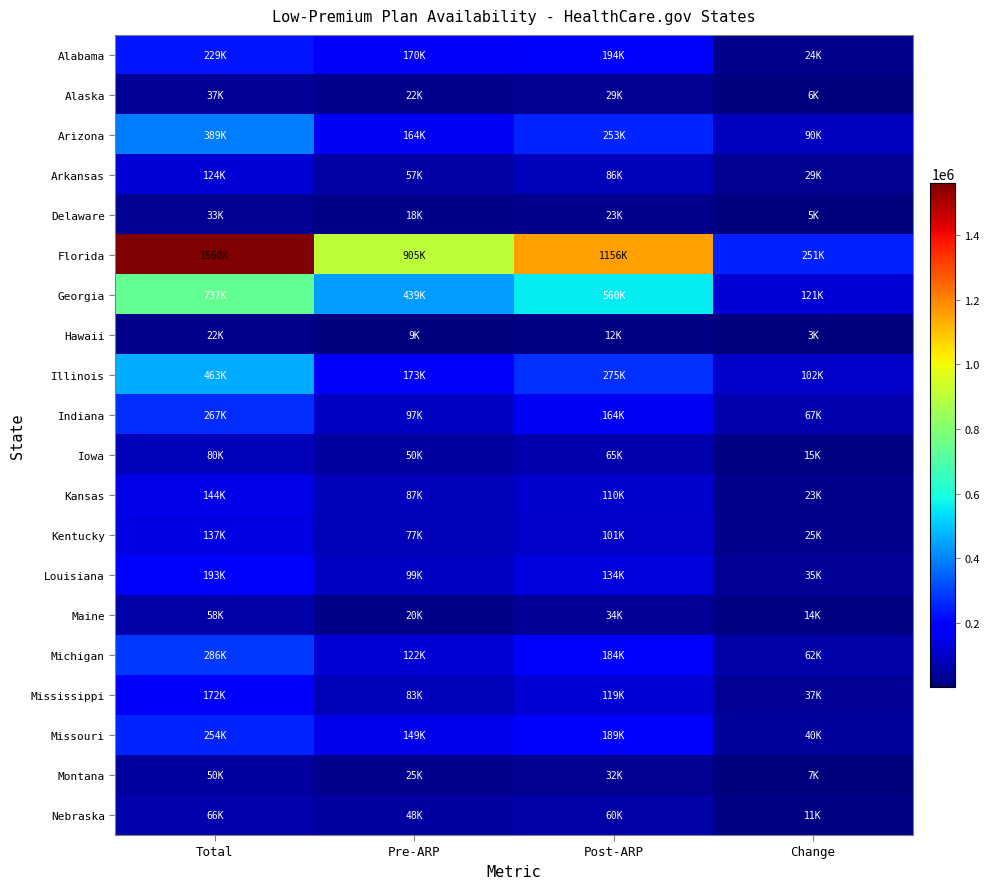

Reading right to left, transcribe all the data shown in this chart.

Alabama: Change=24000	Post-ARP=194000	Pre-ARP=170000	Total=229000
Alaska: Change=6000	Post-ARP=29000	Pre-ARP=22000	Total=37000
Arizona: Change=90000	Post-ARP=253000	Pre-ARP=164000	Total=389000
Arkansas: Change=29000	Post-ARP=86000	Pre-ARP=57000	Total=124000
Delaware: Change=5000	Post-ARP=23000	Pre-ARP=18000	Total=33000
Florida: Change=251000	Post-ARP=1156000	Pre-ARP=905000	Total=1560000
Georgia: Change=121000	Post-ARP=560000	Pre-ARP=439000	Total=737000
Hawaii: Change=3000	Post-ARP=12000	Pre-ARP=9000	Total=22000
Illinois: Change=102000	Post-ARP=275000	Pre-ARP=173000	Total=463000
Indiana: Change=67000	Post-ARP=164000	Pre-ARP=97000	Total=267000
Iowa: Change=15000	Post-ARP=65000	Pre-ARP=50000	Total=80000
Kansas: Change=23000	Post-ARP=110000	Pre-ARP=87000	Total=144000
Kentucky: Change=25000	Post-ARP=101000	Pre-ARP=77000	Total=137000
Louisiana: Change=35000	Post-ARP=134000	Pre-ARP=99000	Total=193000
Maine: Change=14000	Post-ARP=34000	Pre-ARP=20000	Total=58000
Michigan: Change=62000	Post-ARP=184000	Pre-ARP=122000	Total=286000
Mississippi: Change=37000	Post-ARP=119000	Pre-ARP=83000	Total=172000
Missouri: Change=40000	Post-ARP=189000	Pre-ARP=149000	Total=254000
Montana: Change=7000	Post-ARP=32000	Pre-ARP=25000	Total=50000
Nebraska: Change=11000	Post-ARP=60000	Pre-ARP=48000	Total=66000